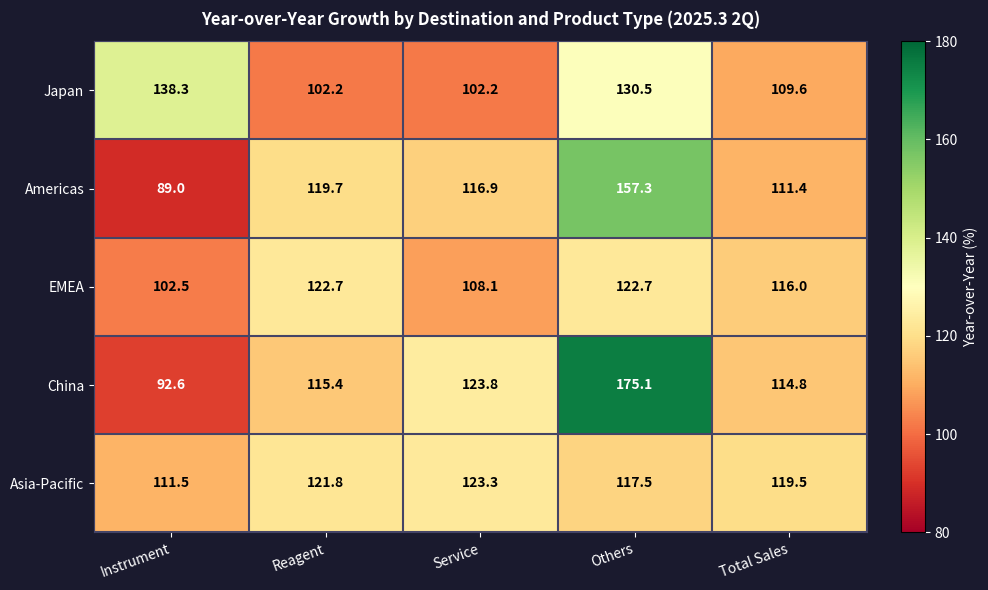

What is the sum of all Americas values?

594.3